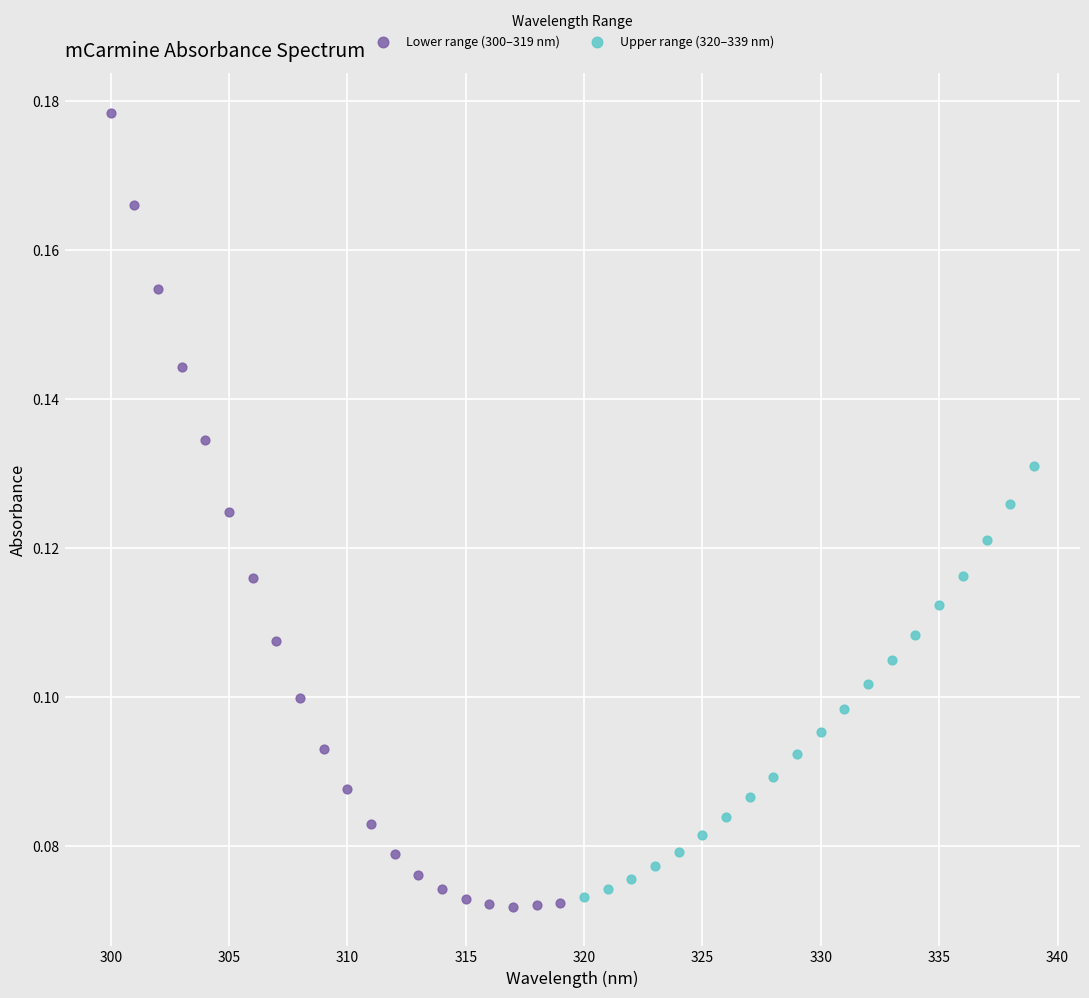

Which series has the widest spread of Y values?

Lower range (300–319 nm)